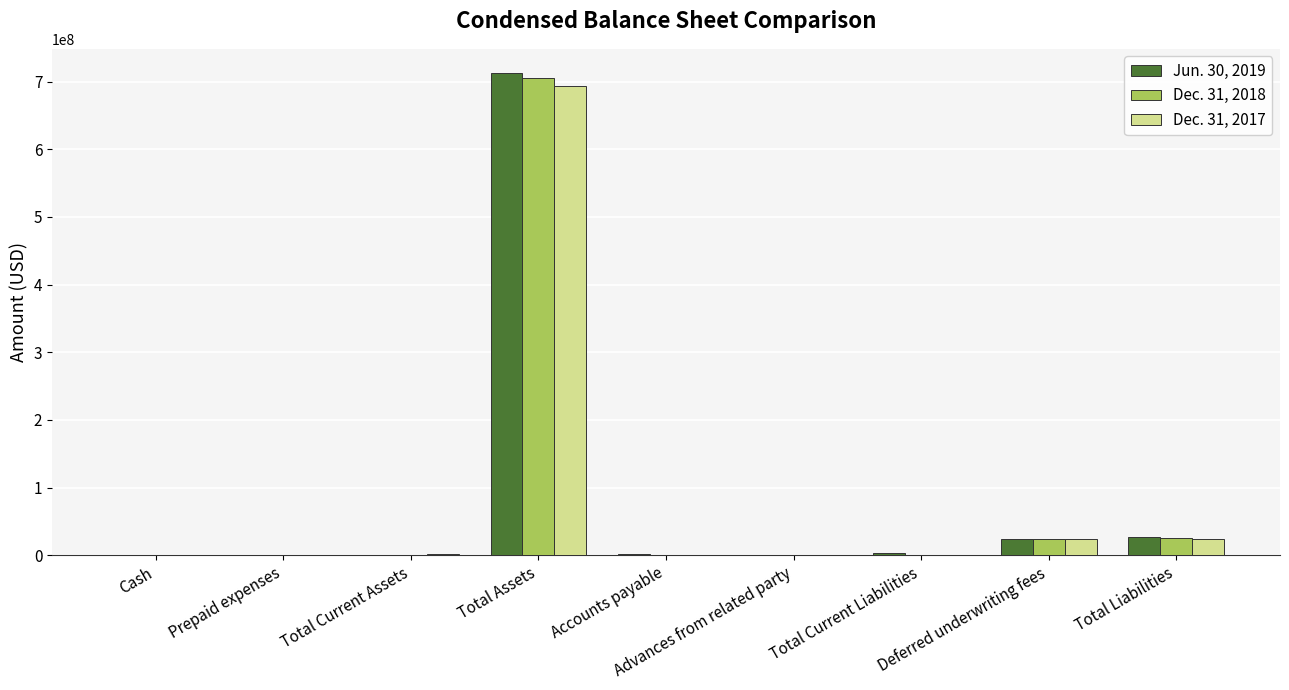

What is the sum of all Dec. 31, 2017 values?

745531017